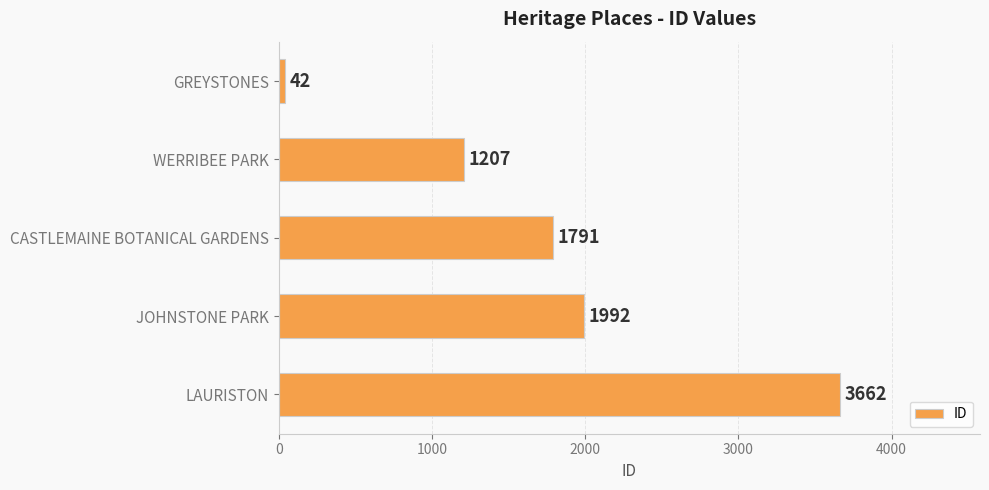

Reading top to bottom, list all the values displayed in this chart.

GREYSTONES=42	WERRIBEE PARK=1207	CASTLEMAINE BOTANICAL GARDENS=1791	JOHNSTONE PARK=1992	LAURISTON=3662